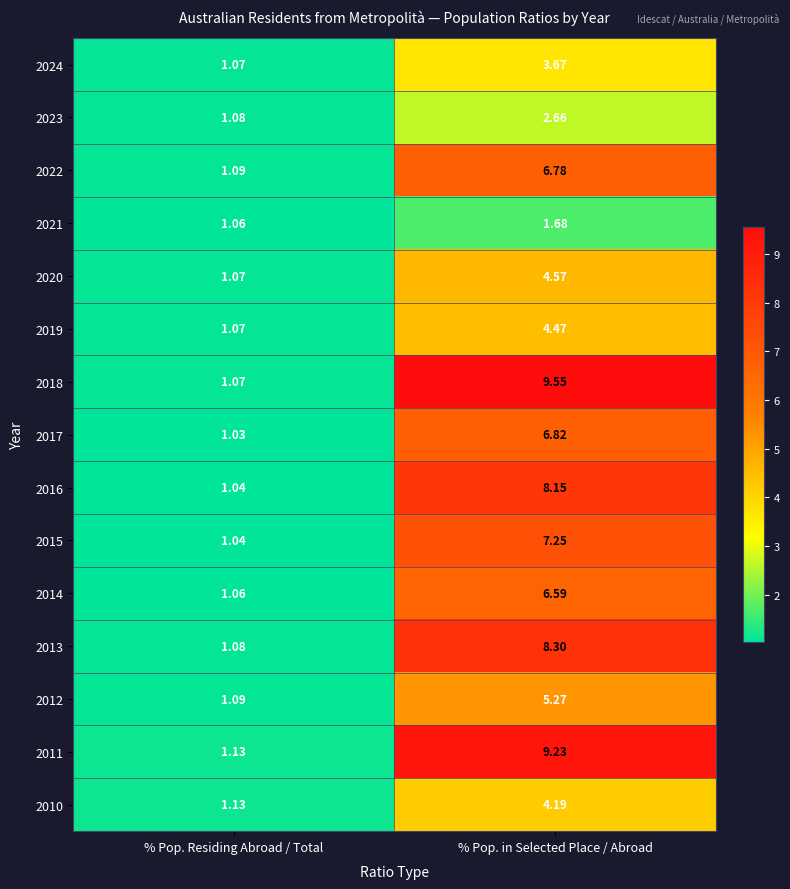

What is the difference between the highest and lowest values at % Pop. Residing Abroad / Total?

0.1